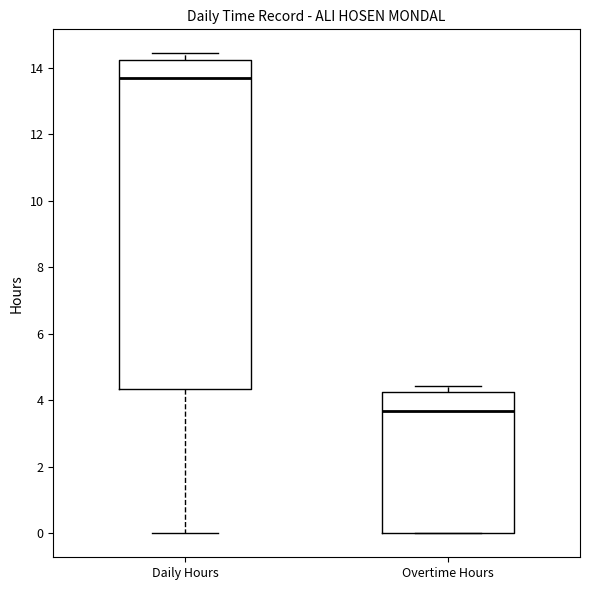

Which box is the tallest, from its lower edge to its upper edge?

Daily Hours